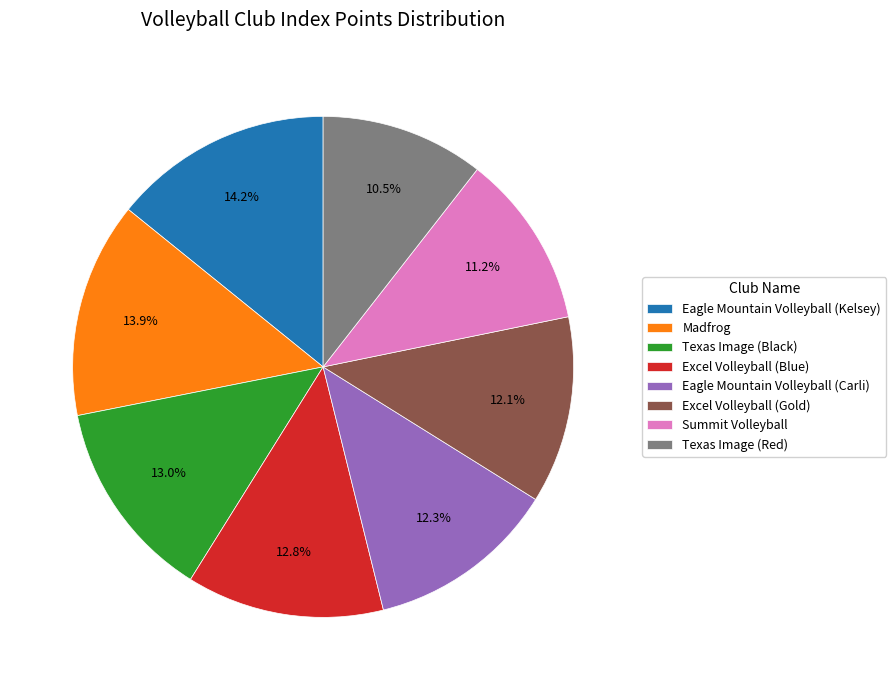

Does any single category account for the majority?

No